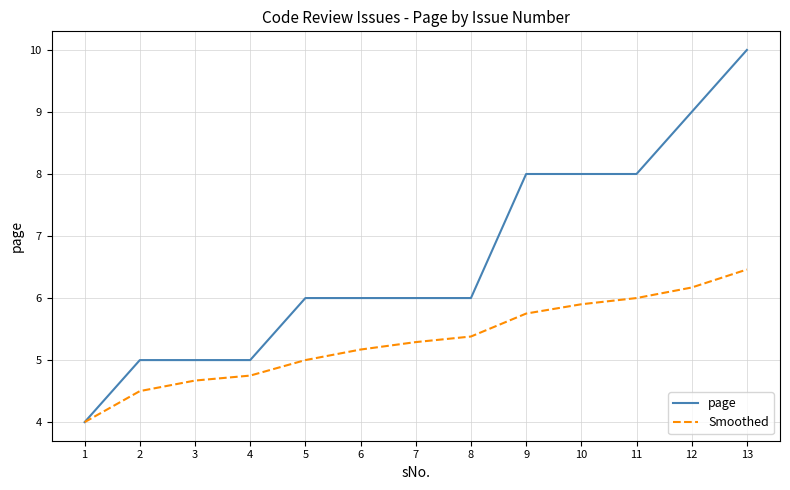

Reading right to left, what are all the values shown in this chart?

page: 10.0	9.0	8.0	8.0	8.0	6.0	6.0	6.0	6.0	5.0	5.0	5.0	4.0
Smoothed: 6.5	6.2	6.0	5.9	5.8	5.4	5.3	5.2	5.0	4.8	4.7	4.5	4.0